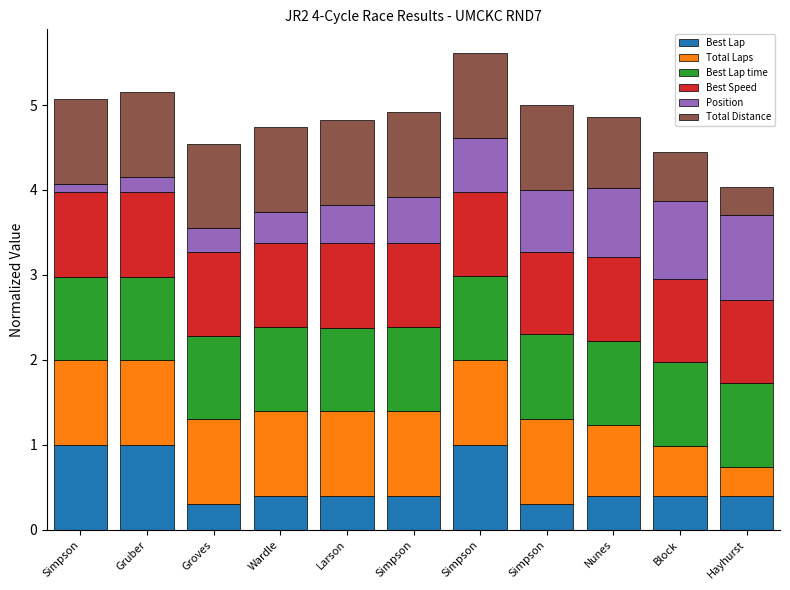

Which series changed the most between Groves and Simpson?

Position